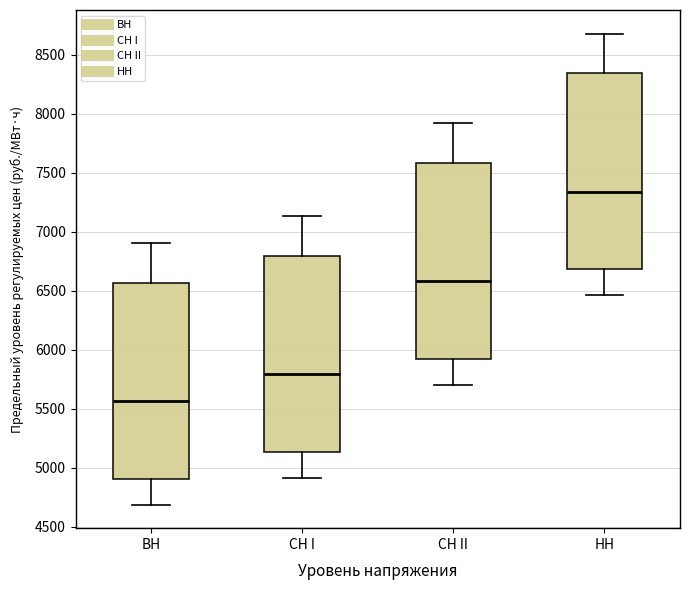

Reading left to right, read every box against the y-axis: the position of its median line, the range the box covers, and the ends of its whiskers. The values are not printed on the chart, so give them approximately, as read against the axis.

ВН: median 5550, box 4900 to 6550, whiskers 4700 to 6900
СН I: median 5800, box 5150 to 6800, whiskers 4900 to 7150
СН II: median 6600, box 5900 to 7600, whiskers 5700 to 7900
НН: median 7350, box 6700 to 8350, whiskers 6450 to 8700